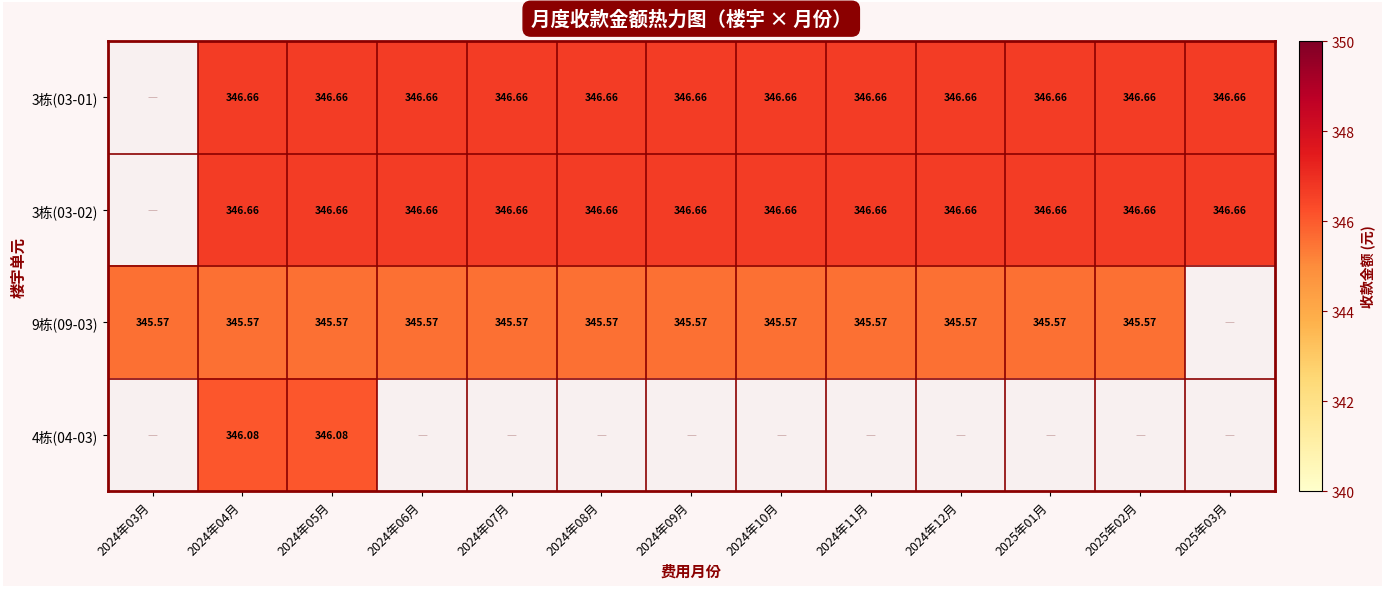

How many data points does each series have?

13